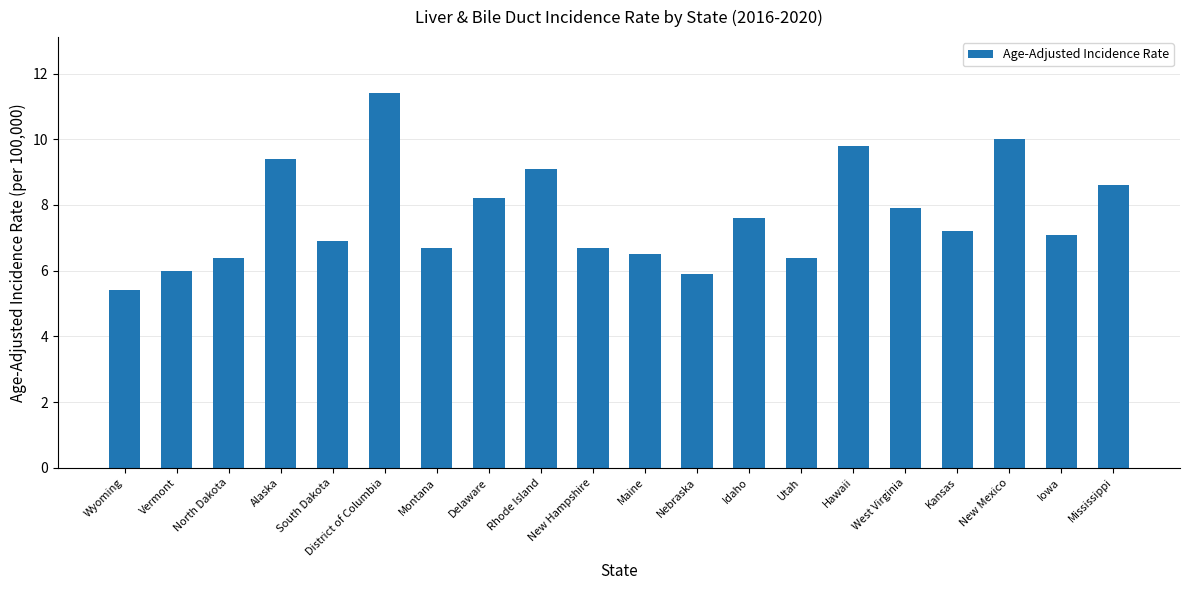

Reading left to right, what are all the values shown in this chart?

Wyoming=5.4	Vermont=6.0	North Dakota=6.4	Alaska=9.4	South Dakota=6.9	District of Columbia=11.4	Montana=6.7	Delaware=8.2	Rhode Island=9.1	New Hampshire=6.7	Maine=6.5	Nebraska=5.9	Idaho=7.6	Utah=6.4	Hawaii=9.8	West Virginia=7.9	Kansas=7.2	New Mexico=10.0	Iowa=7.1	Mississippi=8.6